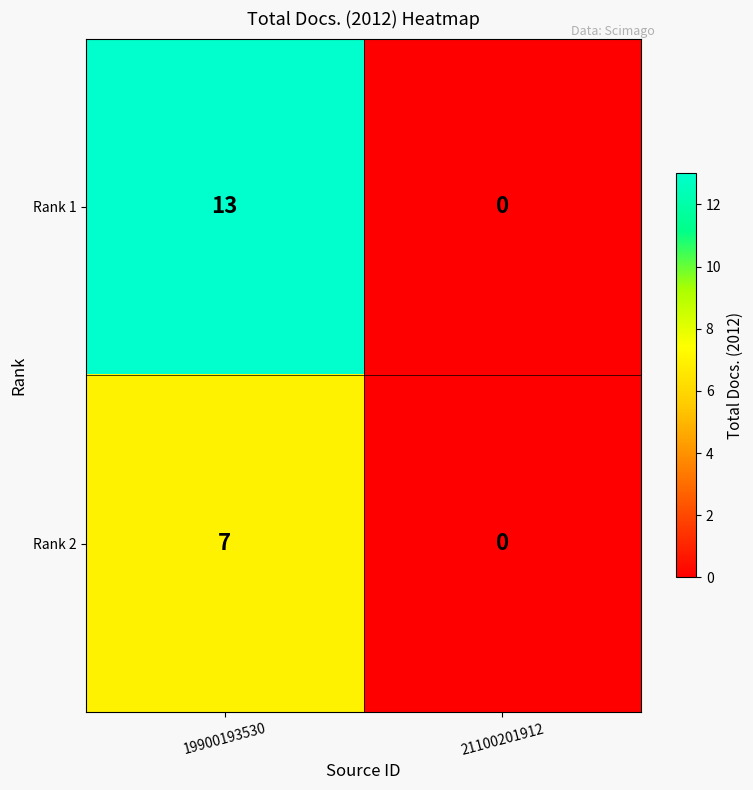

Reading left to right, list all the values displayed in this chart.

Rank 1: 13	0
Rank 2: 7	0